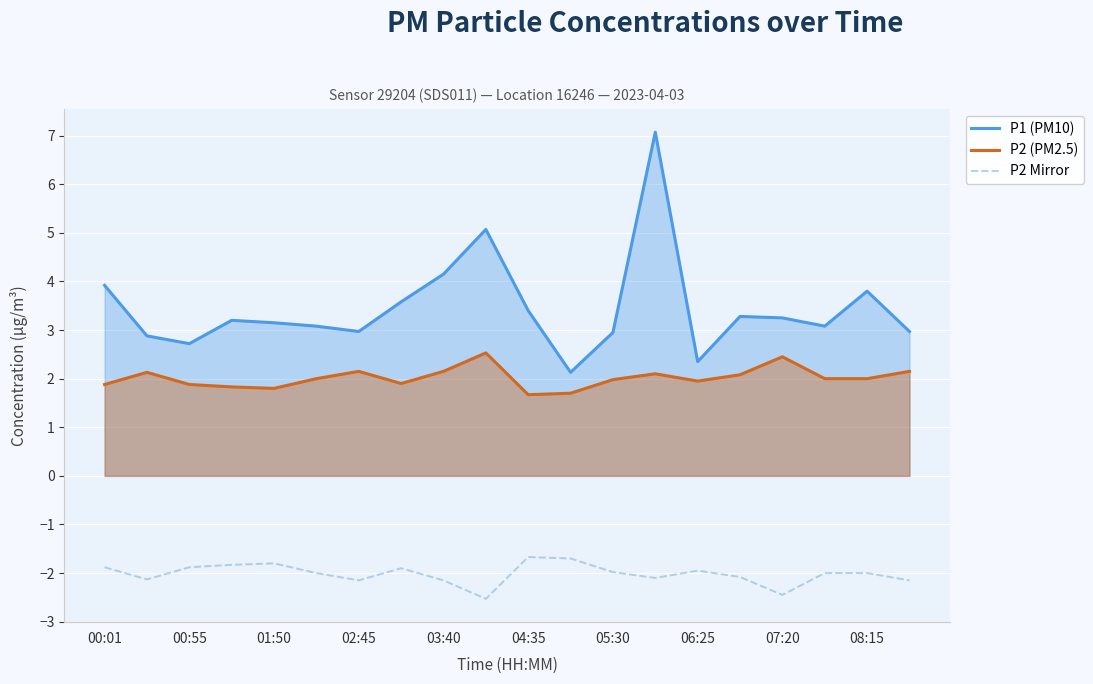

The P1 (PM10) series shows 4.5 at 07:20. True or false?

False